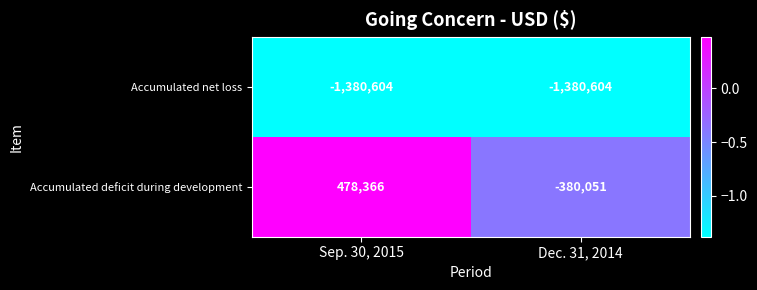

At which category does the chart reach its peak across all series?

Sep. 30, 2015